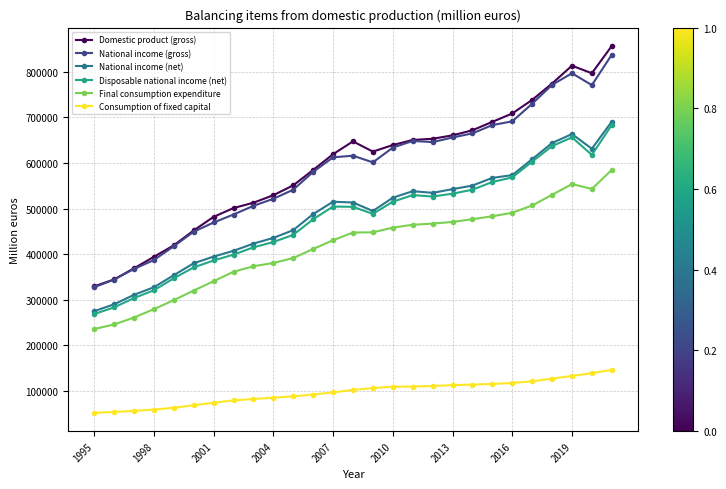

True or false: Consumption of fixed capital and National income (gross) cross at least once.

False